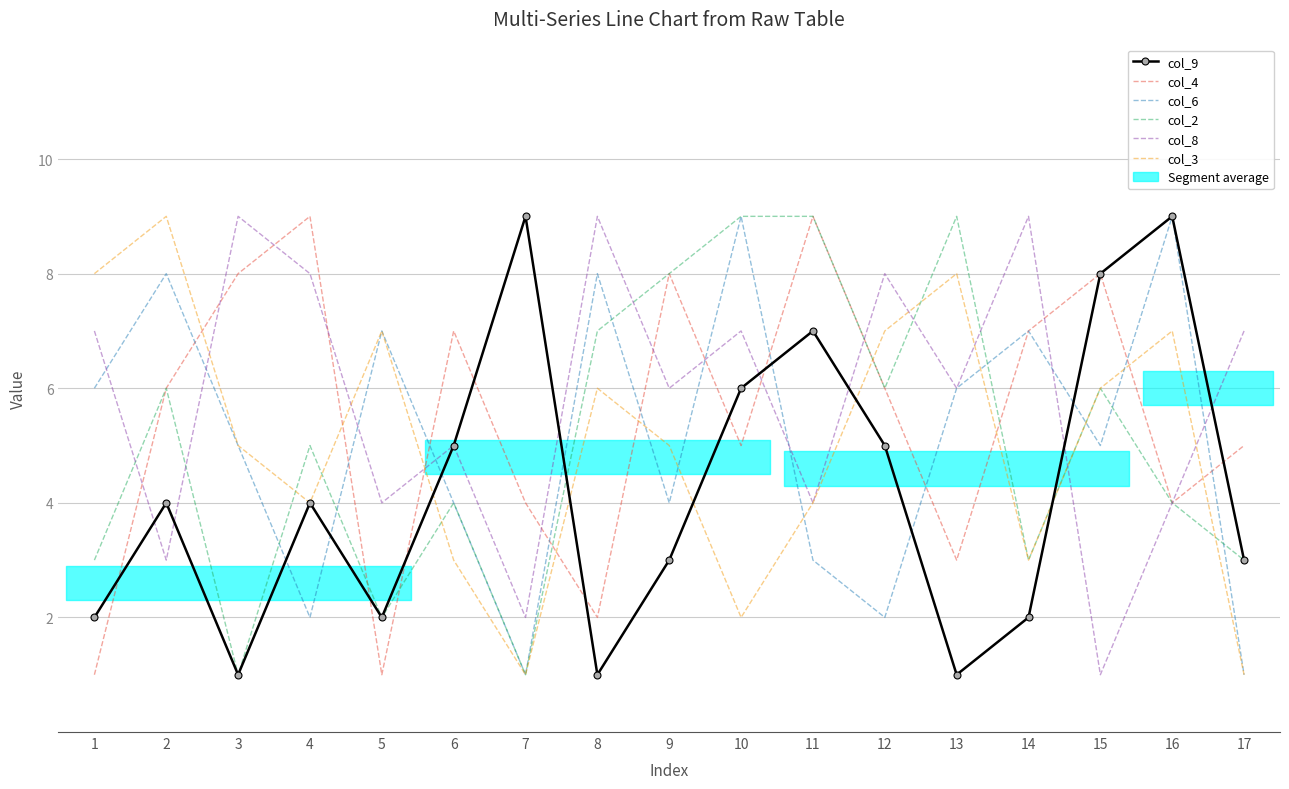

What is the difference between the highest and lowest values at 9?

5